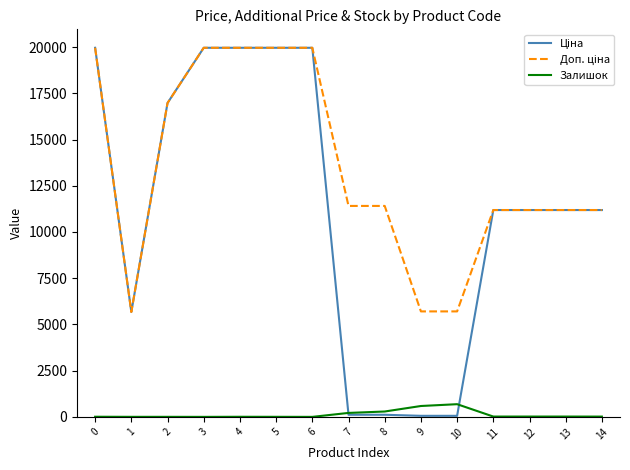

What is the maximum value shown in the chart?

19964.2